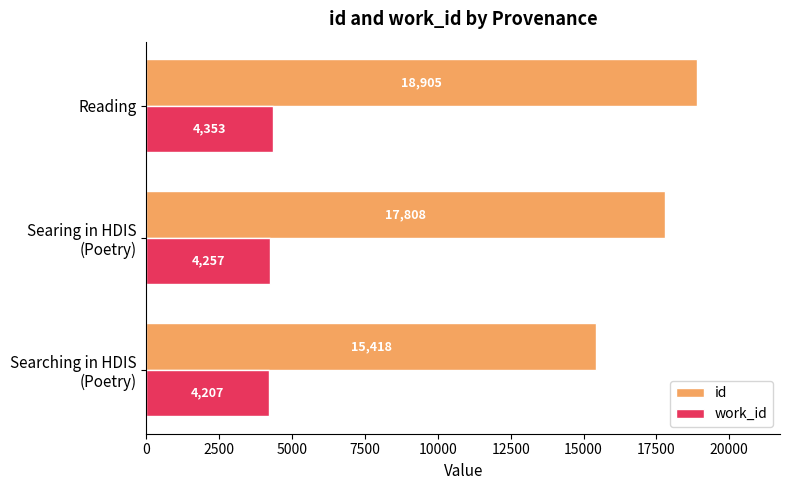

List the series in order of their overall mean, highest first.

id, work_id